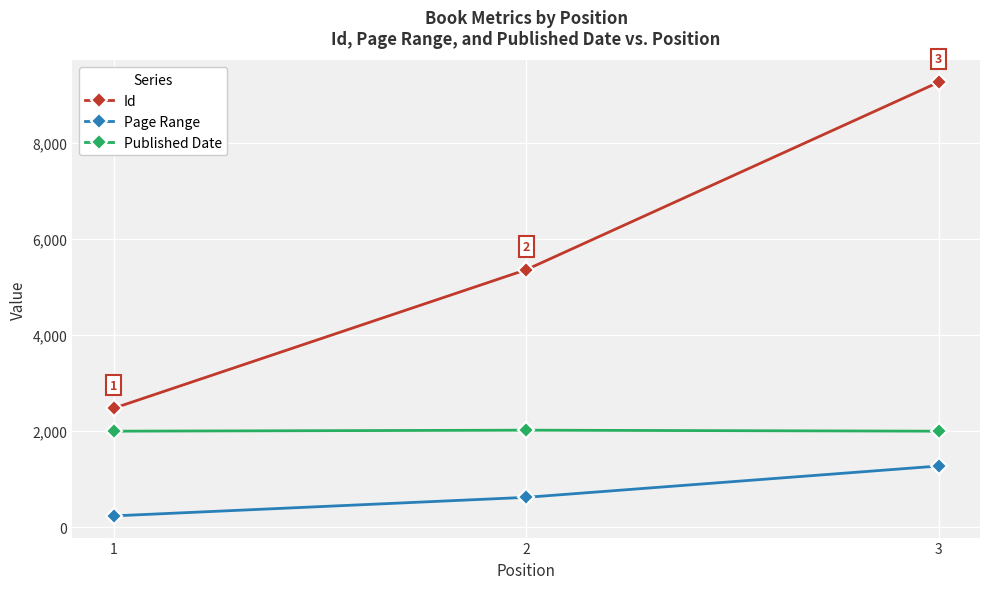

At which category is the sum across all series the highest?

3